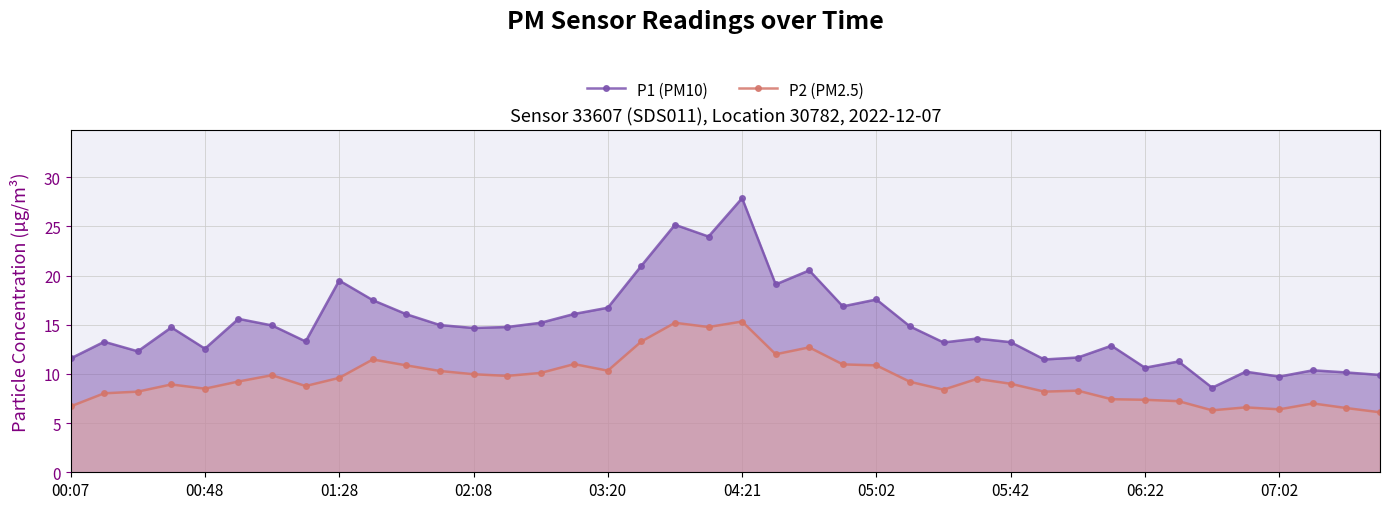

What is the total value across all series at 07:02?

16.1